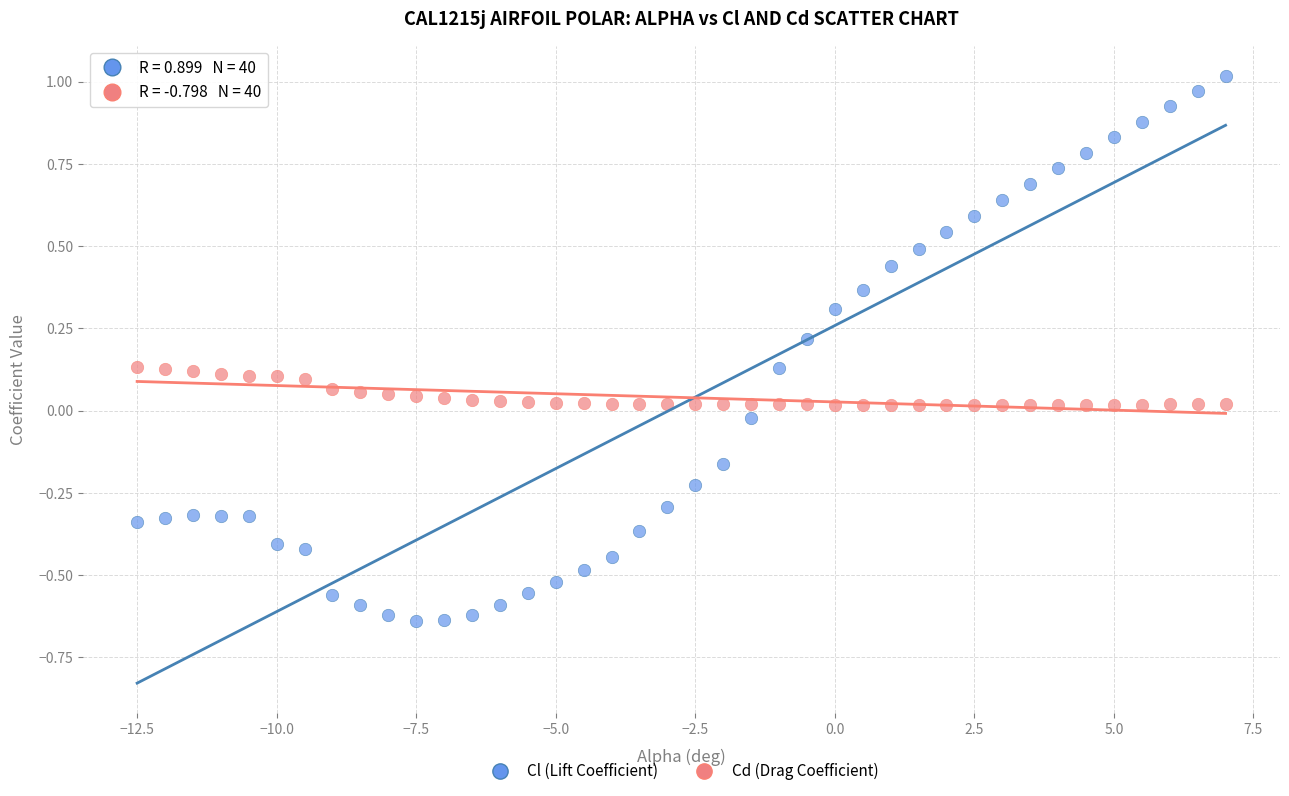

Across all data points, what is the range of Y values (max minus min)?

1.7